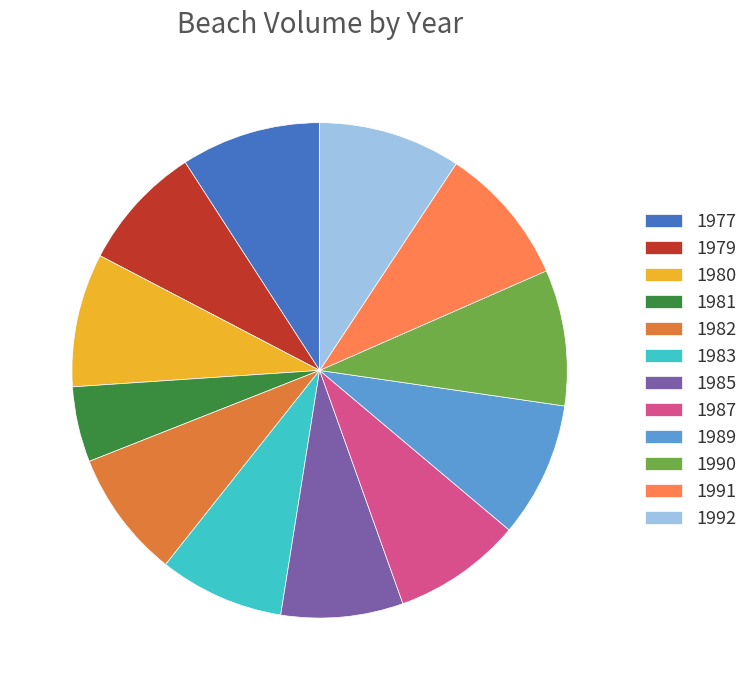

To the nearest percent, what is the combined percentage of 1990 and 1977?

18%